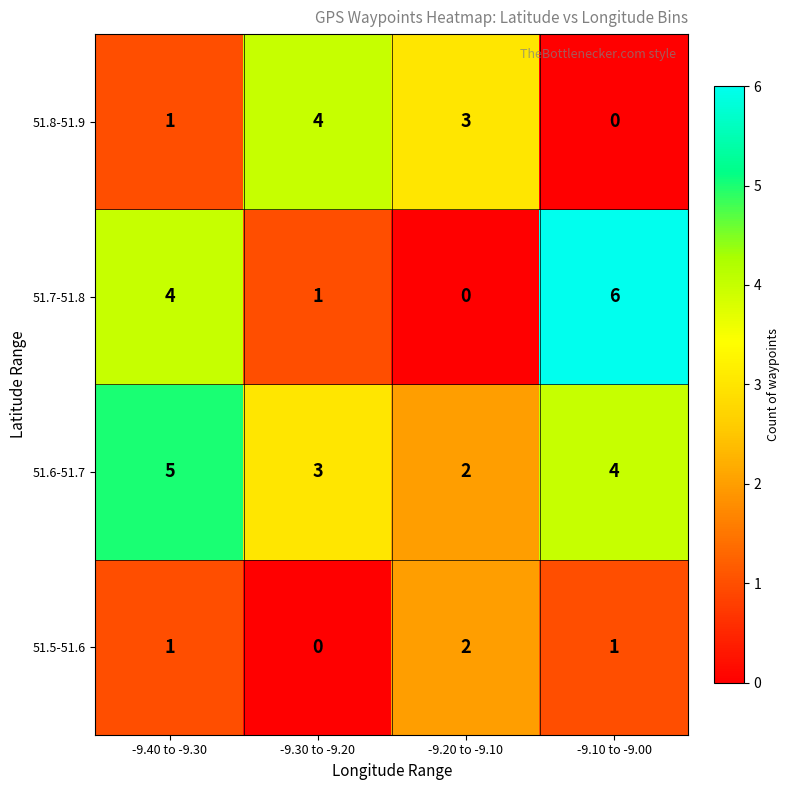

How many 51.7-51.8 values are between 1 and 6?

3